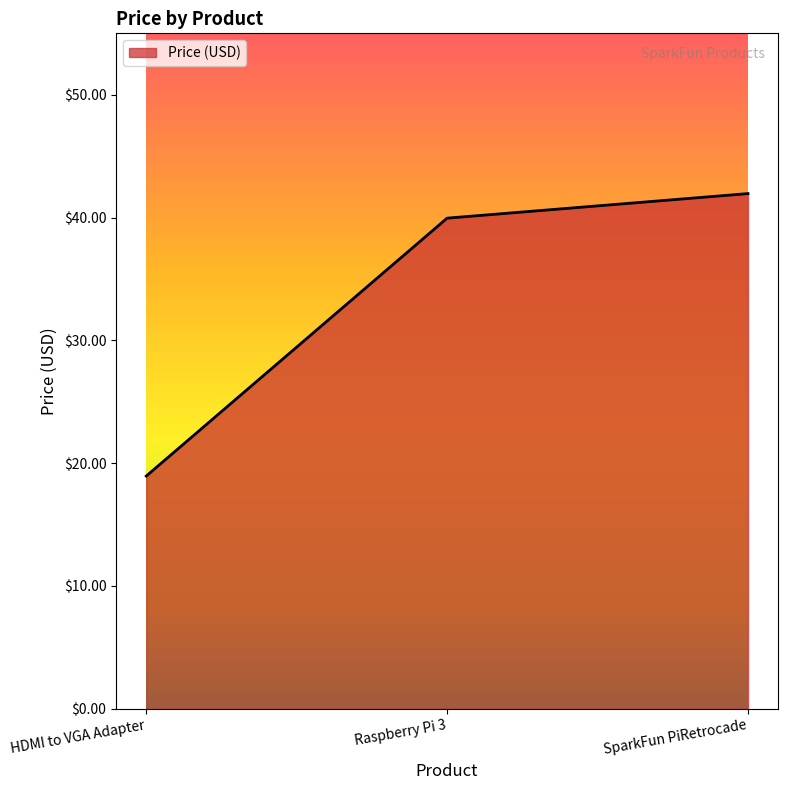

How many lines are shown in the chart?

1